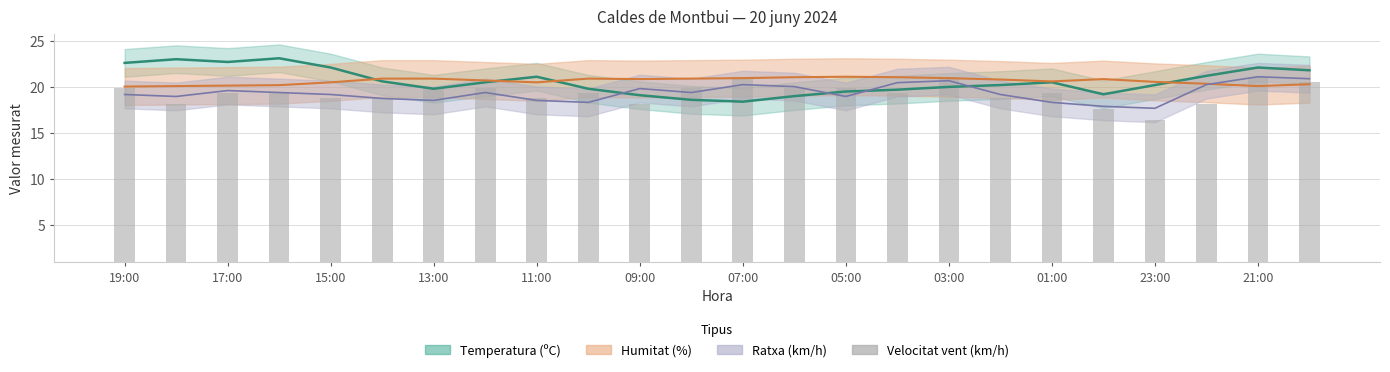

Where does the data first go above 18?

19:00